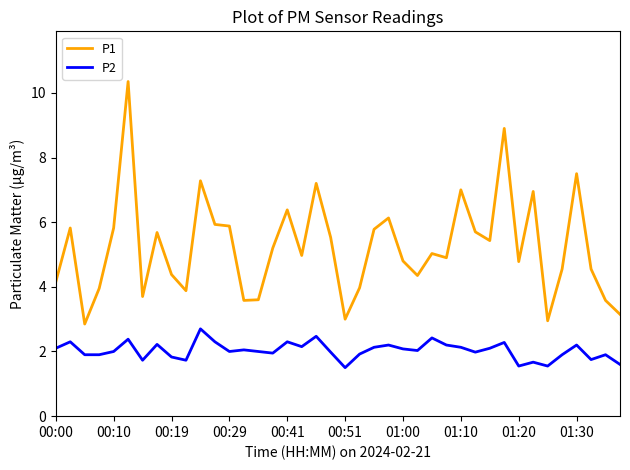

Which series has the widest spread of values?

P1